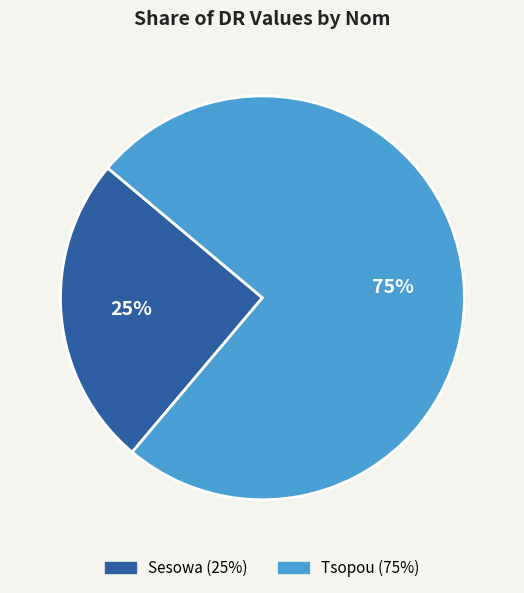

Approximately how many times larger is the value at Tsopou compared to Sesowa?

3.0